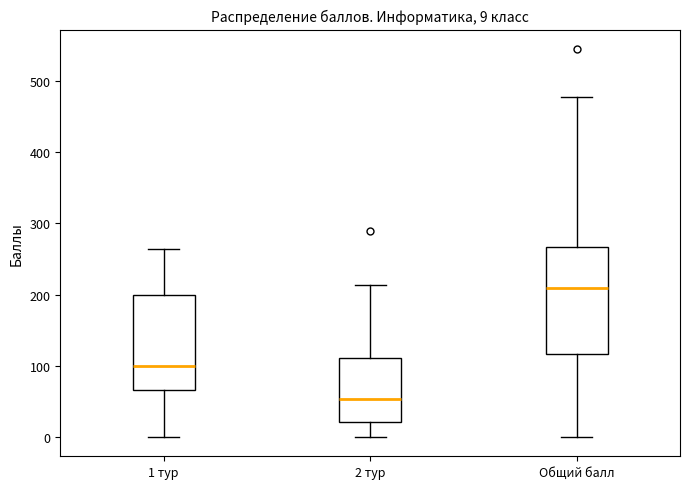

Comparing the boxes themselves (not the whiskers), which one is the tallest?

Общий балл